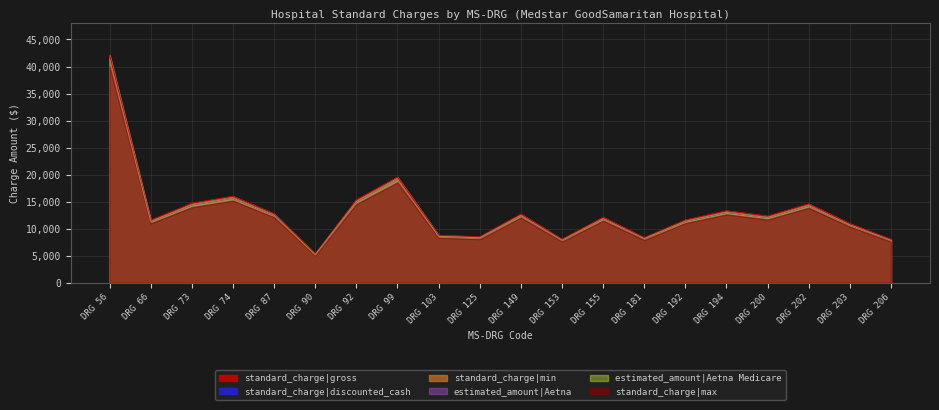

Rank the categories by standard_charge|discounted_cash value from highest to lowest.

DRG 56, DRG 99, DRG 74, DRG 92, DRG 73, DRG 202, DRG 194, DRG 87, DRG 149, DRG 200, DRG 155, DRG 192, DRG 66, DRG 203, DRG 103, DRG 125, DRG 181, DRG 153, DRG 206, DRG 90